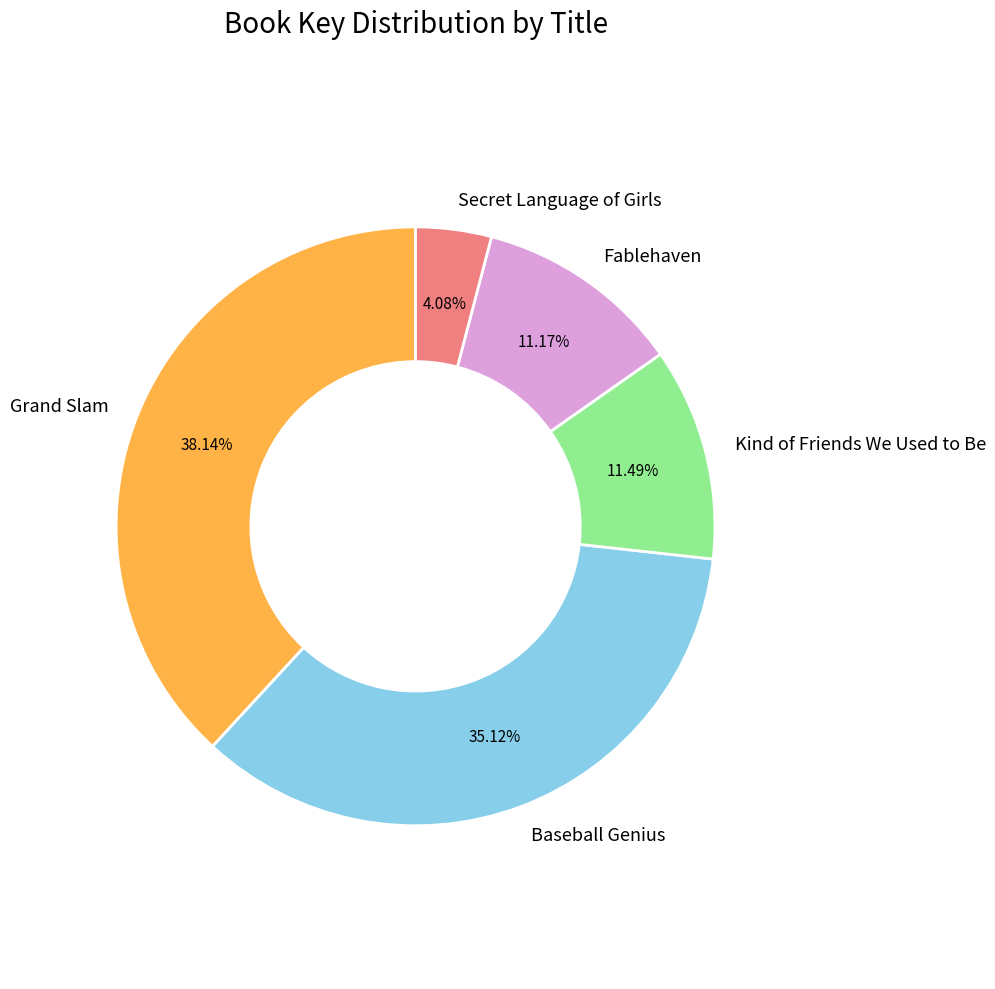

Between Grand Slam and Baseball Genius, which is larger?

Grand Slam